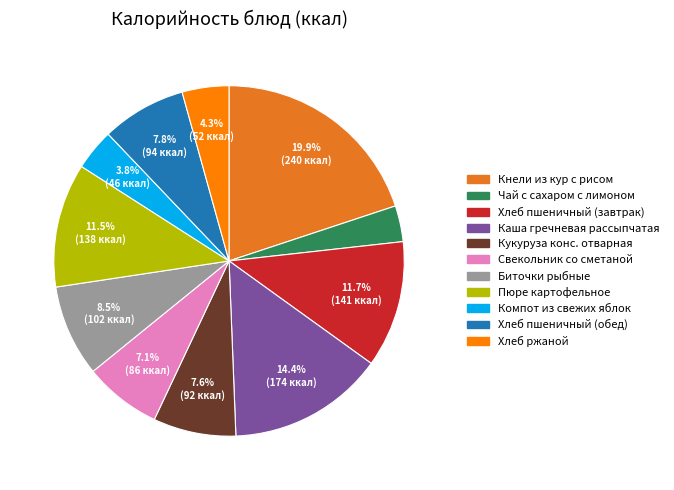

Is Чай с сахаром с лимоном the majority of the pie?

No